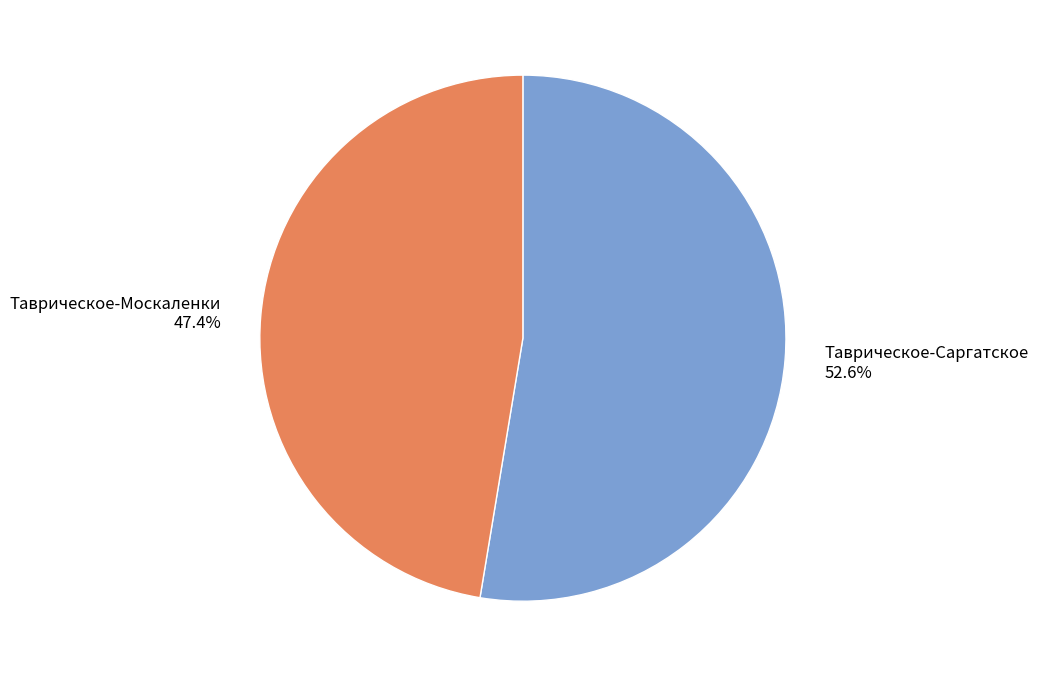

Rank the categories by value from lowest to highest.

Таврическое-Москаленки, Таврическое-Саргатское